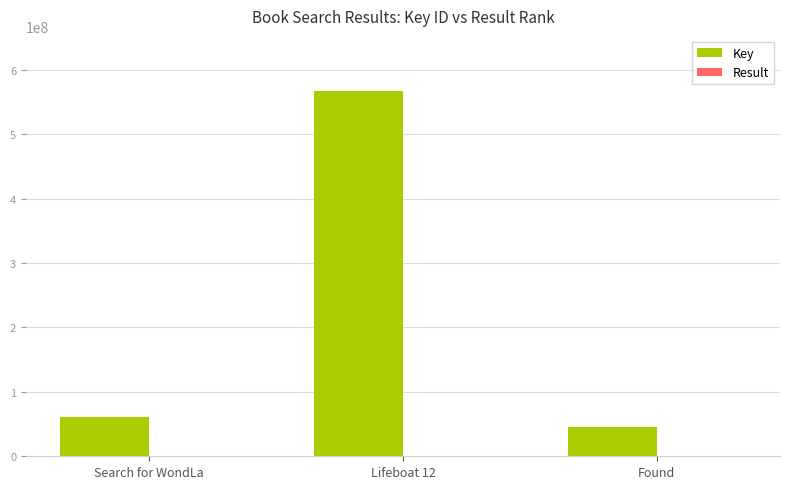

At which category is the sum across all series the highest?

Lifeboat 12